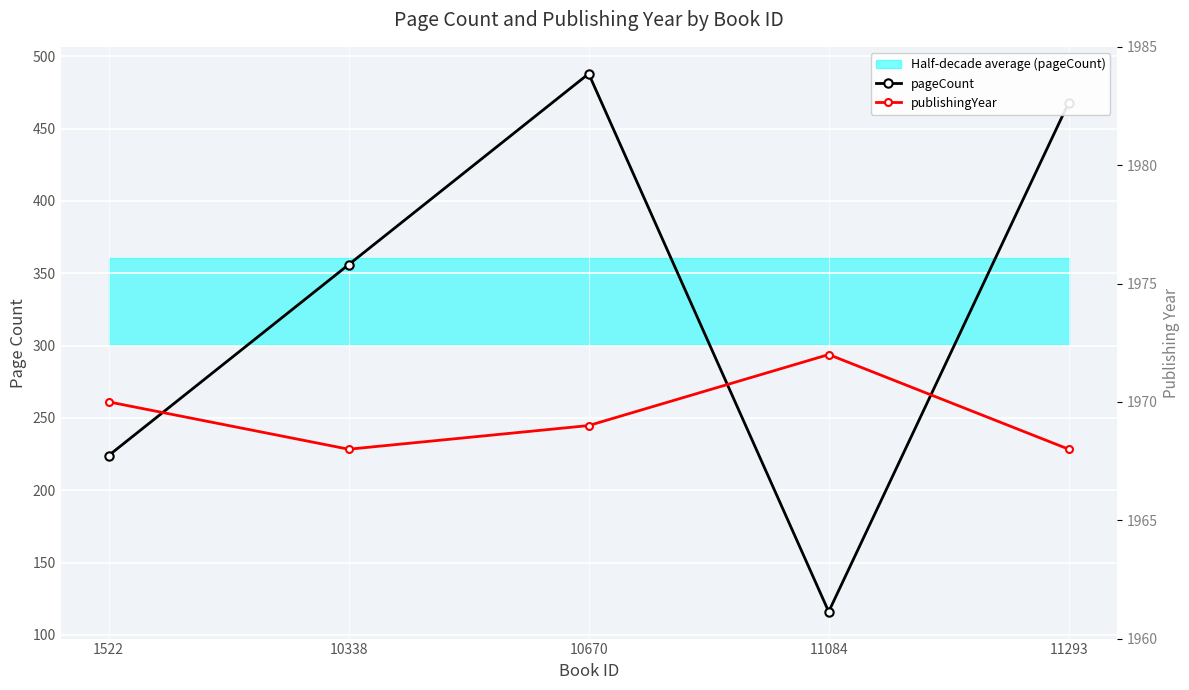

What is the difference between the highest and lowest values at 1522?

1746